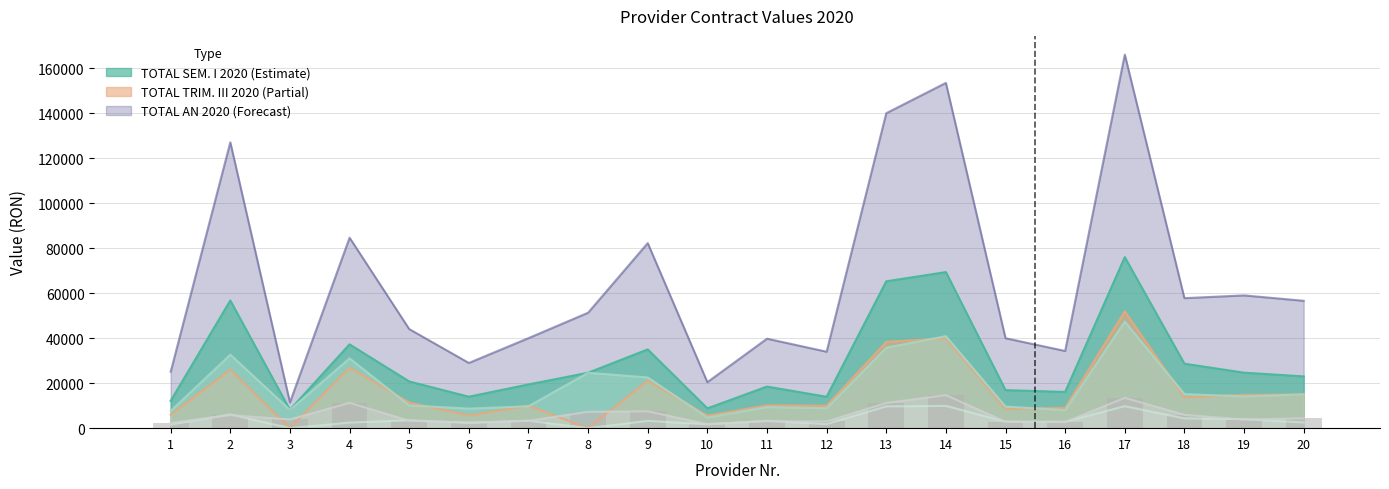

Reading left to right, transcribe all the data shown in this chart.

IANUARIE 2020: 2350	5820	3870	11260	3330	2520	3275	7300	7490	1815	3100	3010	11220	14700	2860	2680	13500	5940	3820	4400
TOTAL TRIM. I 2020: 7650	32700	8150	31050	10130	8700	9750	24645	22575	4730	9400	8890	35800	40940	9620	8060	47420	15180	14120	15060
TOTAL SEM. I 2020: 12125	56800	8150	37275	20770	13980	19455	24645	35030	8800	18500	13960	65320	69420	16910	16110	76075	28670	24680	23020
TOTAL TRIM. III 2020: 6000	26040	0	26945	11400	5640	10020	0	21135	5555	10150	10000	38340	40020	8520	9080	51945	13690	14820	14980
TOTAL AN 2020: 25085	127156	11452	84729	44087	29005	40050	51356	82314	20459	39809	34015	140110	153585	40020	34340	166180	57829	59060	56658
MAI2020: 1600	6120	0	2485	3500	2340	3305	0	3240	1705	3250	1800	9700	9900	2910	2850	9780	4350	4020	2520